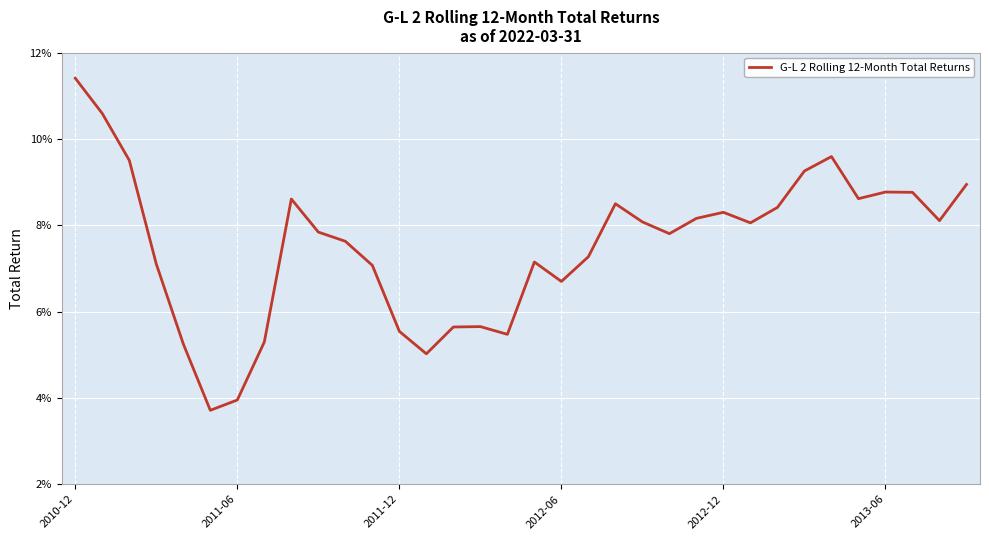

Does the chart display data point markers on the line(s)?

No